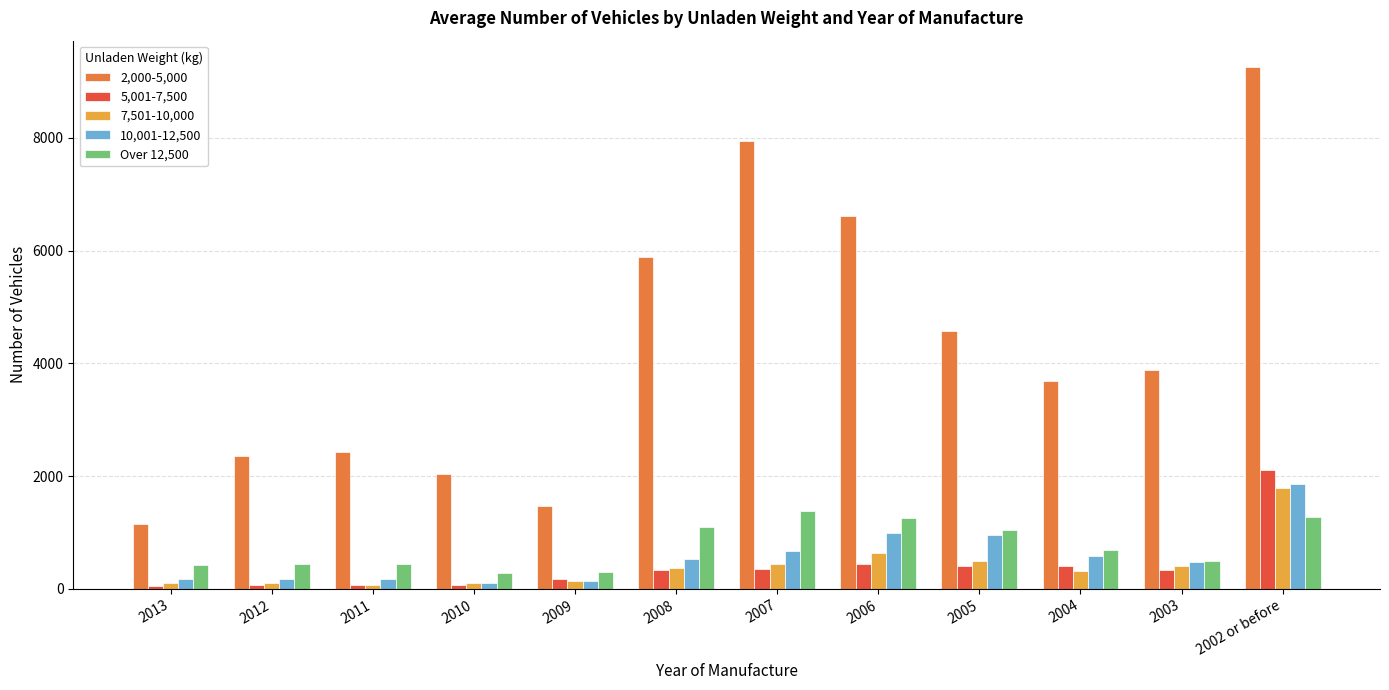

What is the difference between the second highest and minimum values in the 10,001-12,500 series?

886